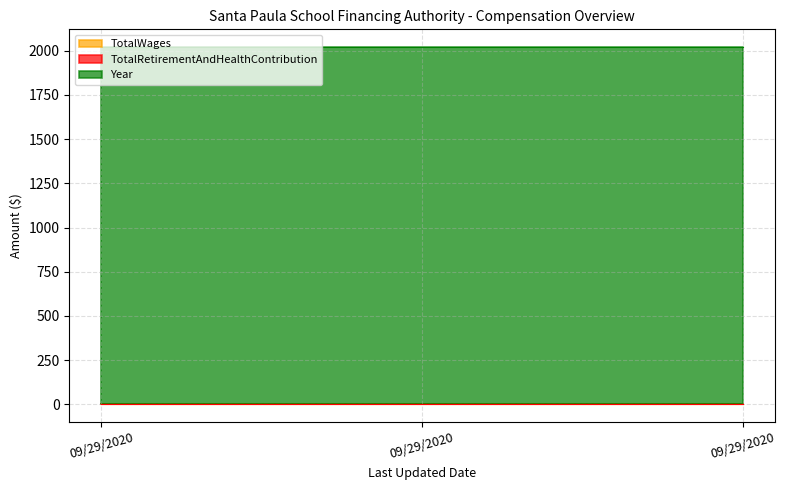

Reading right to left, what are all the values shown in this chart?

TotalWages: 09/29/2020=0	09/29/2020=0	09/29/2020=0
TotalRetirementAndHealthContribution: 09/29/2020=0	09/29/2020=0	09/29/2020=0
Year: 09/29/2020=2019	09/29/2020=2019	09/29/2020=2019